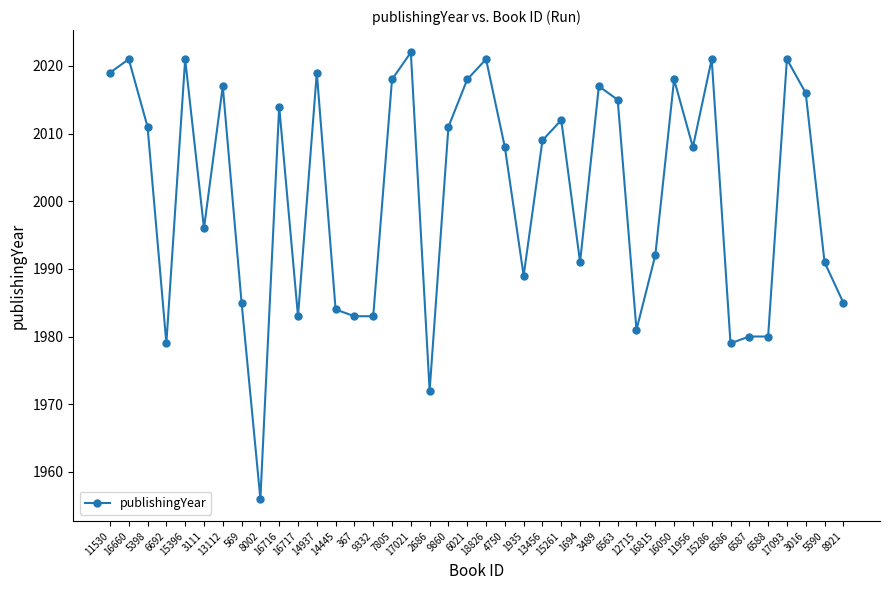

Which has a higher value, 367 or 15286?

15286